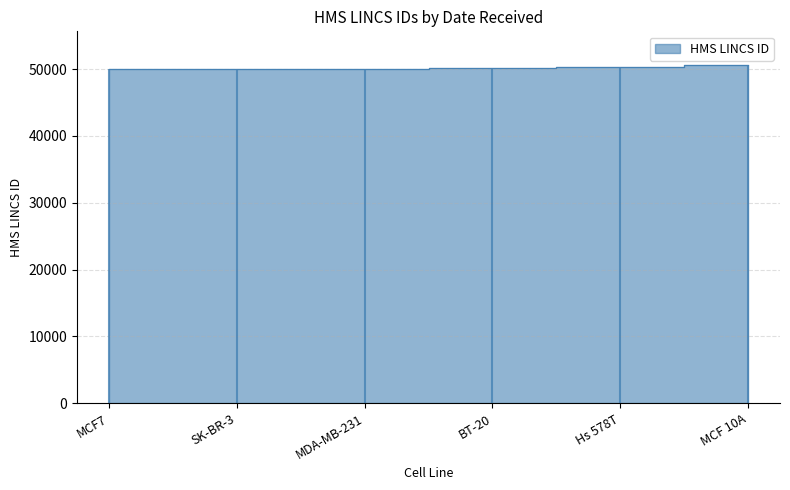

The chart shows a value of 30127 at MCF 10A. True or false?

False